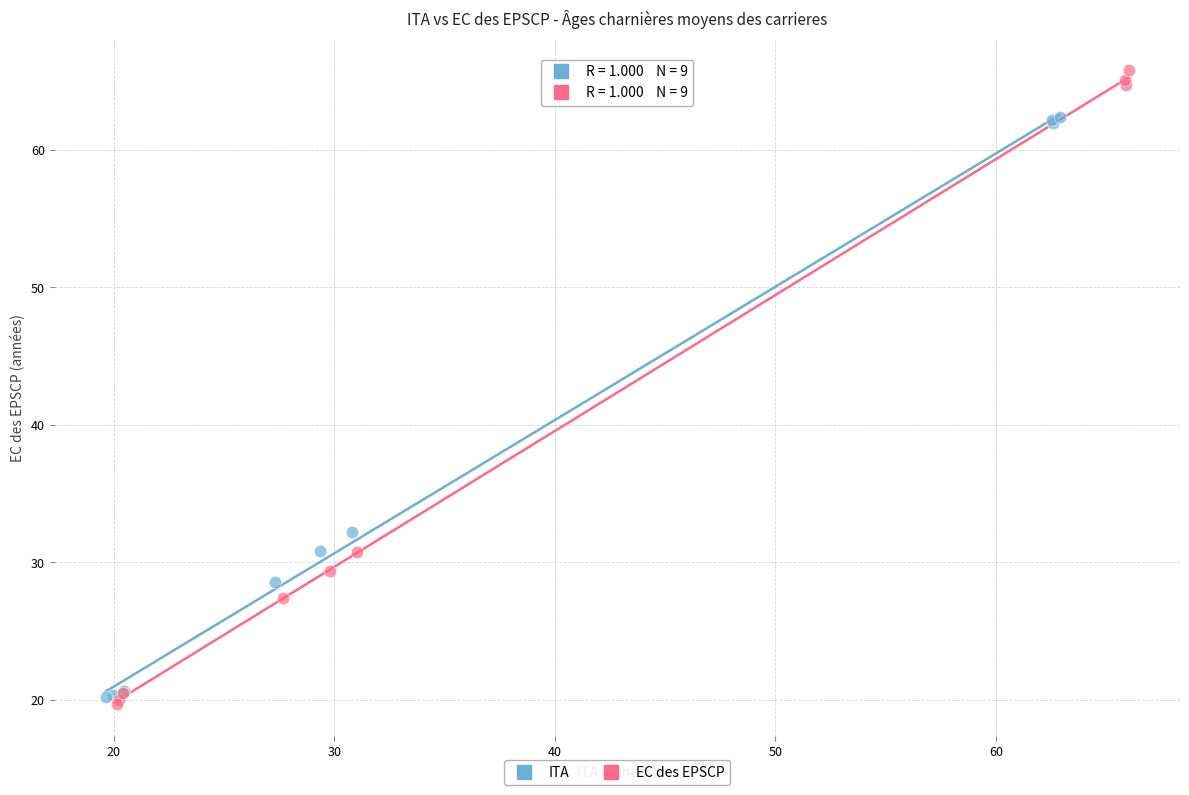

Which series has the largest Y range (max minus min)?

EC des EPSCP